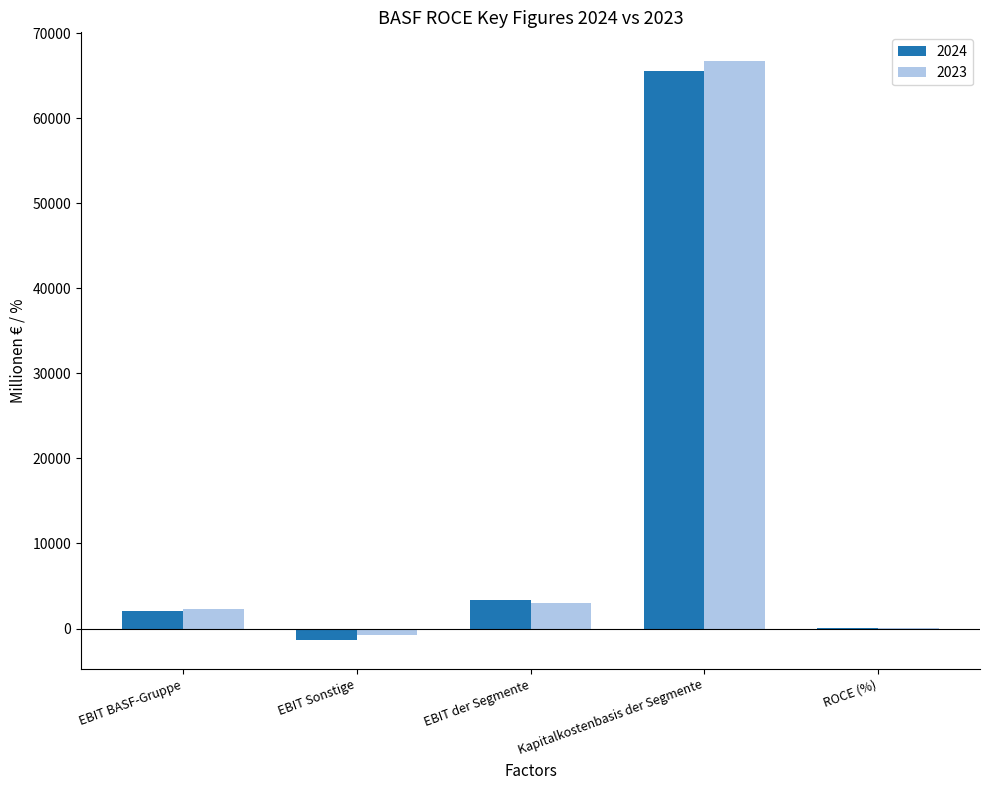

What are all the series names shown in the legend?

2024, 2023